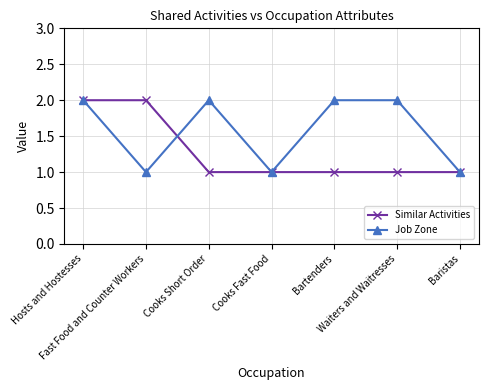

Which series changed the most between Hosts and Hostesses and Waiters and Waitresses?

Similar Activities